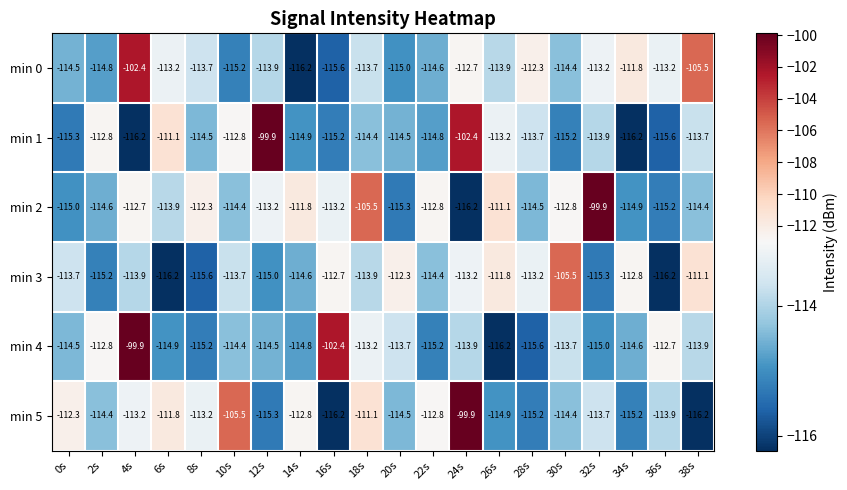

Is the value of min 2 at 10s greater than the value of min 5 at 22s?

No